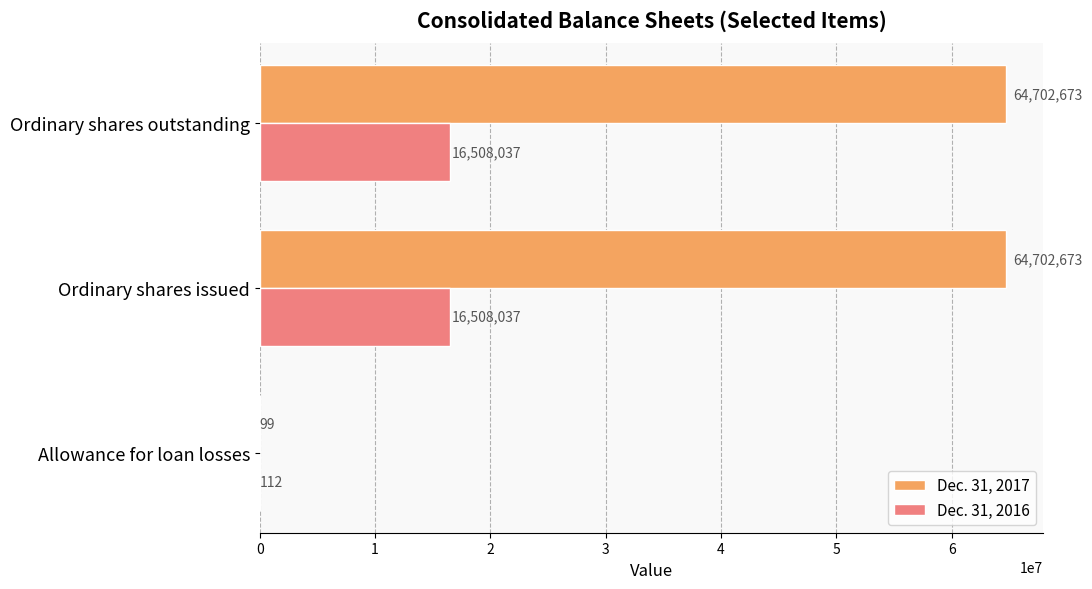

The value of Dec. 31, 2016 at Ordinary shares outstanding is 22881619. True or false?

False